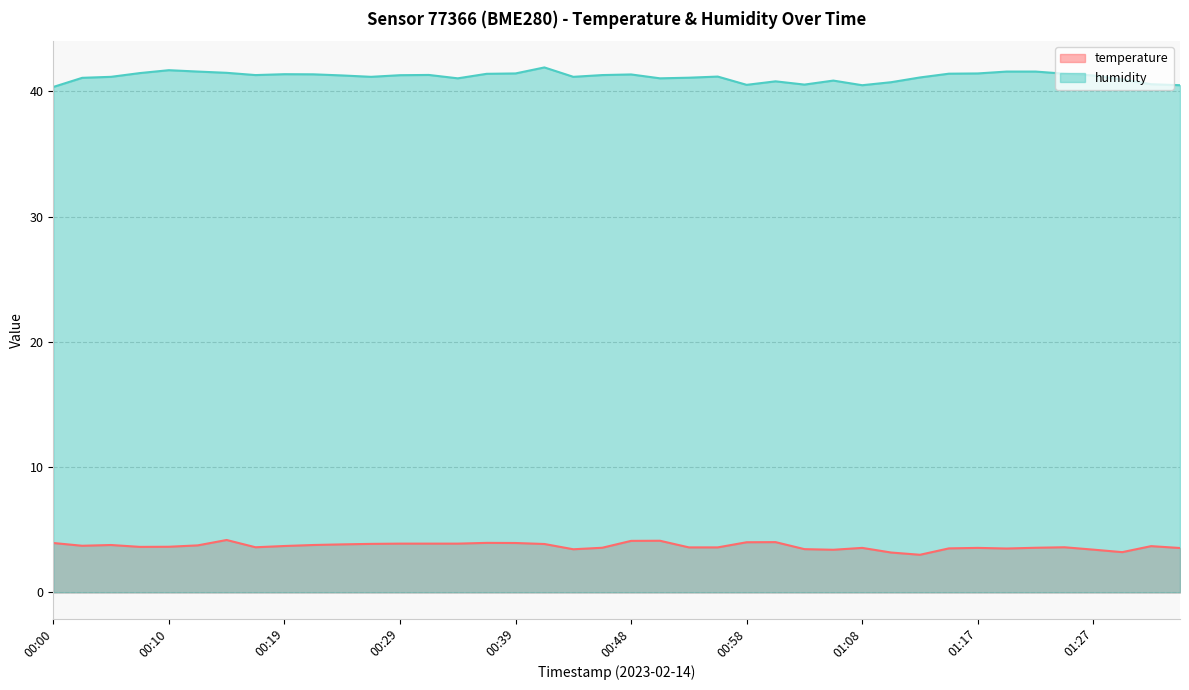

Rank the series by their maximum value, from lowest to highest.

temperature, humidity